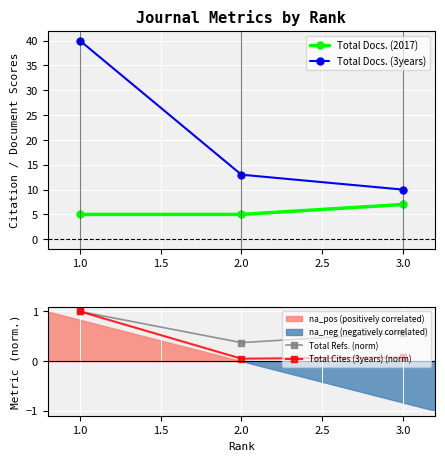

The value of Total Docs. (3years) at 2.0 is 13. True or false?

True